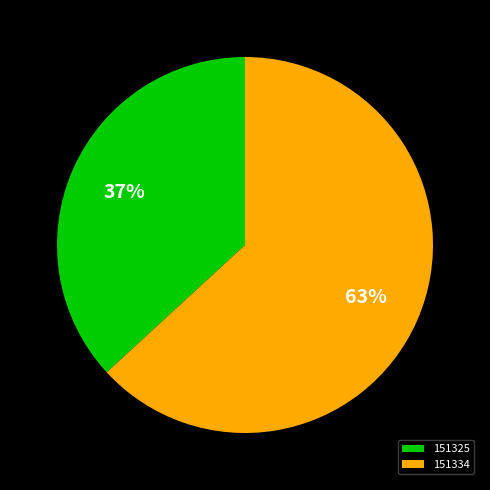

True or false: 151325 accounts for 37% of the total.

True